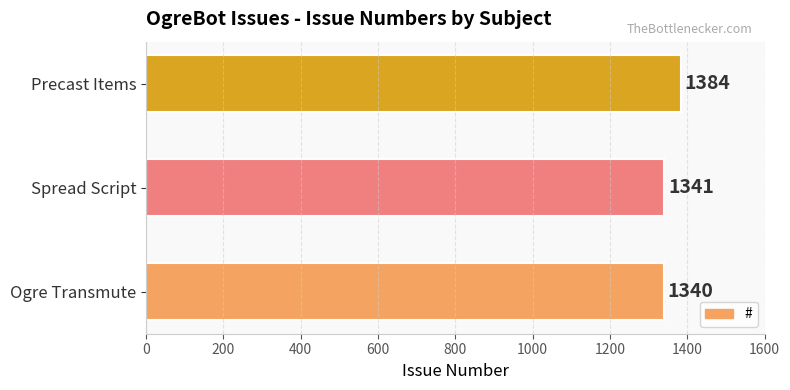

Rank the categories by value from lowest to highest.

Ogre Transmute, Spread Script, Precast Items